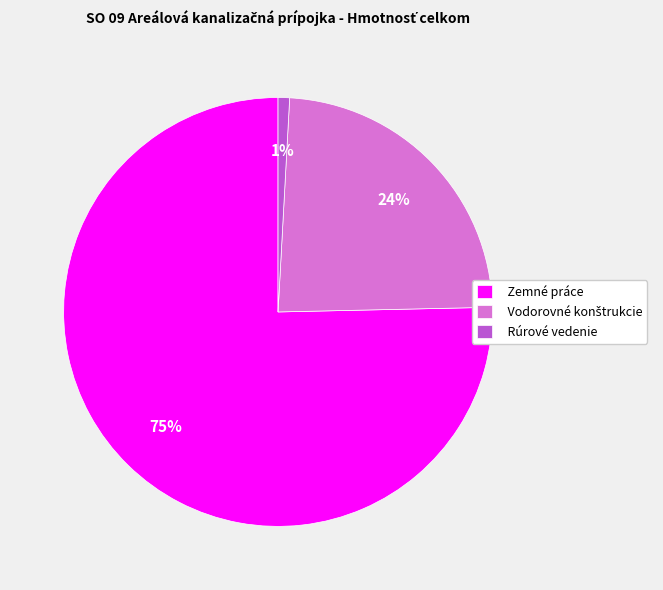

What is the majority slice?

Zemné práce